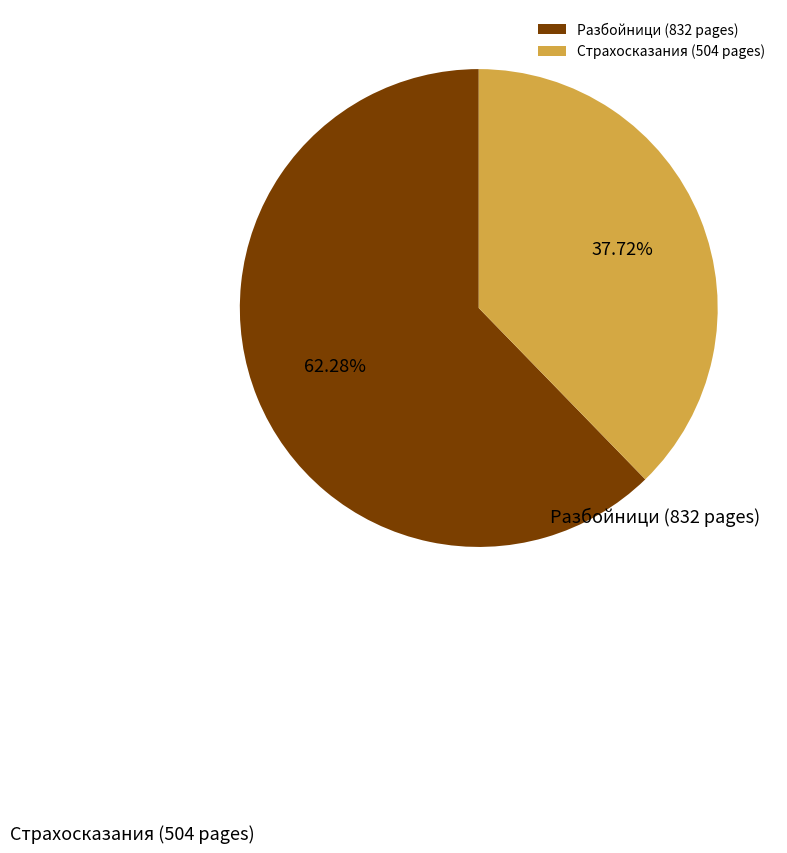

To the nearest percent, what is the difference between the largest and smallest slice percentages?

25%